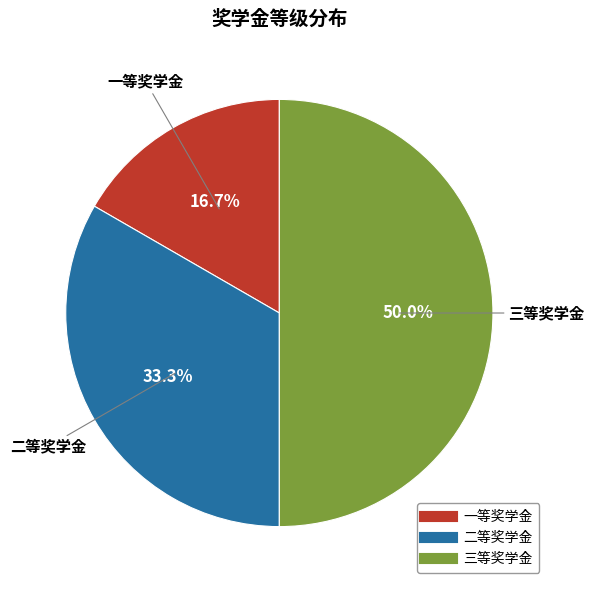

Count the number of slices in the pie.

3